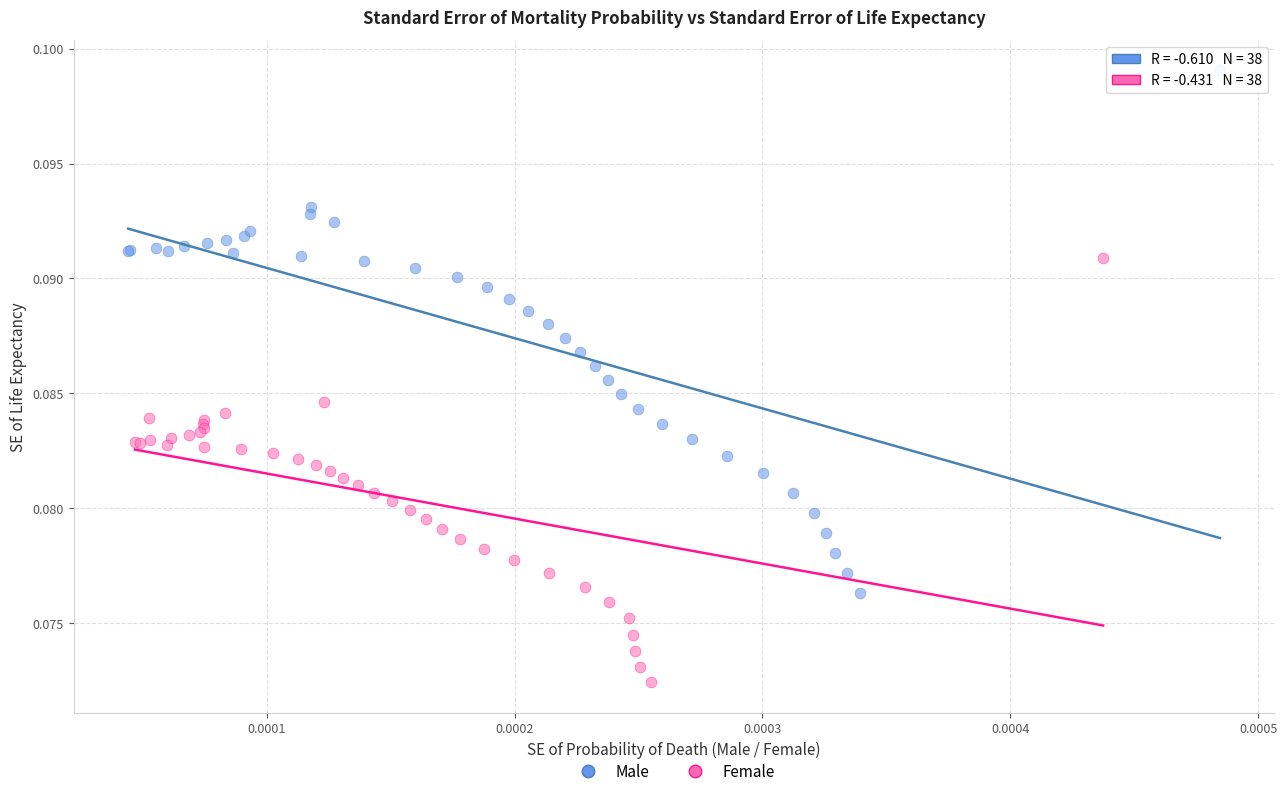

Which series has the widest spread of Y values?

Male